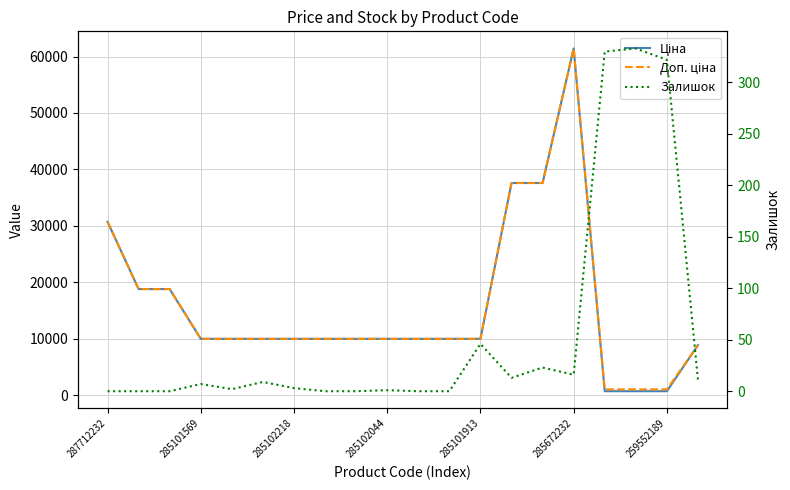

What is the total value across all series at 10?

19950.0